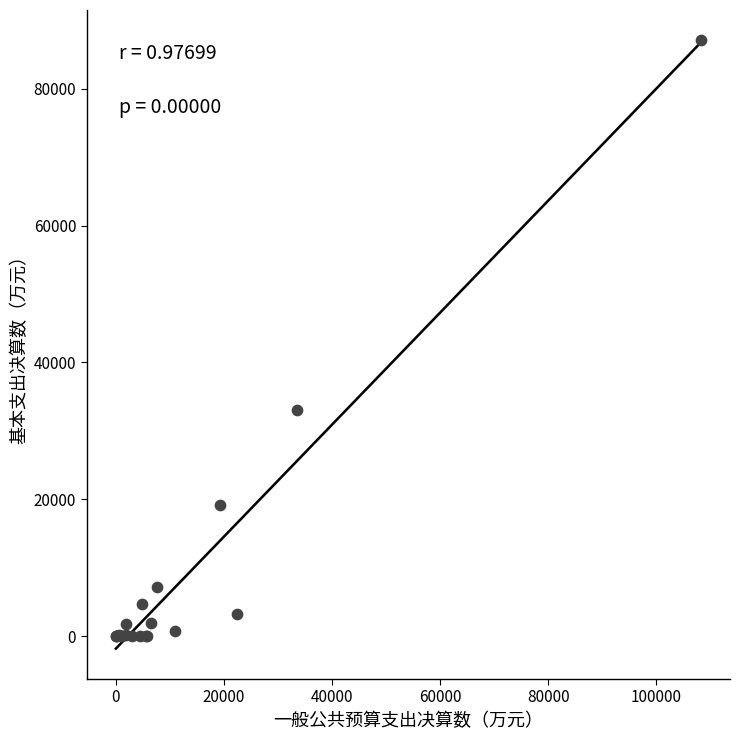

What Y value in the scatter plot is closest to 43519?

33058